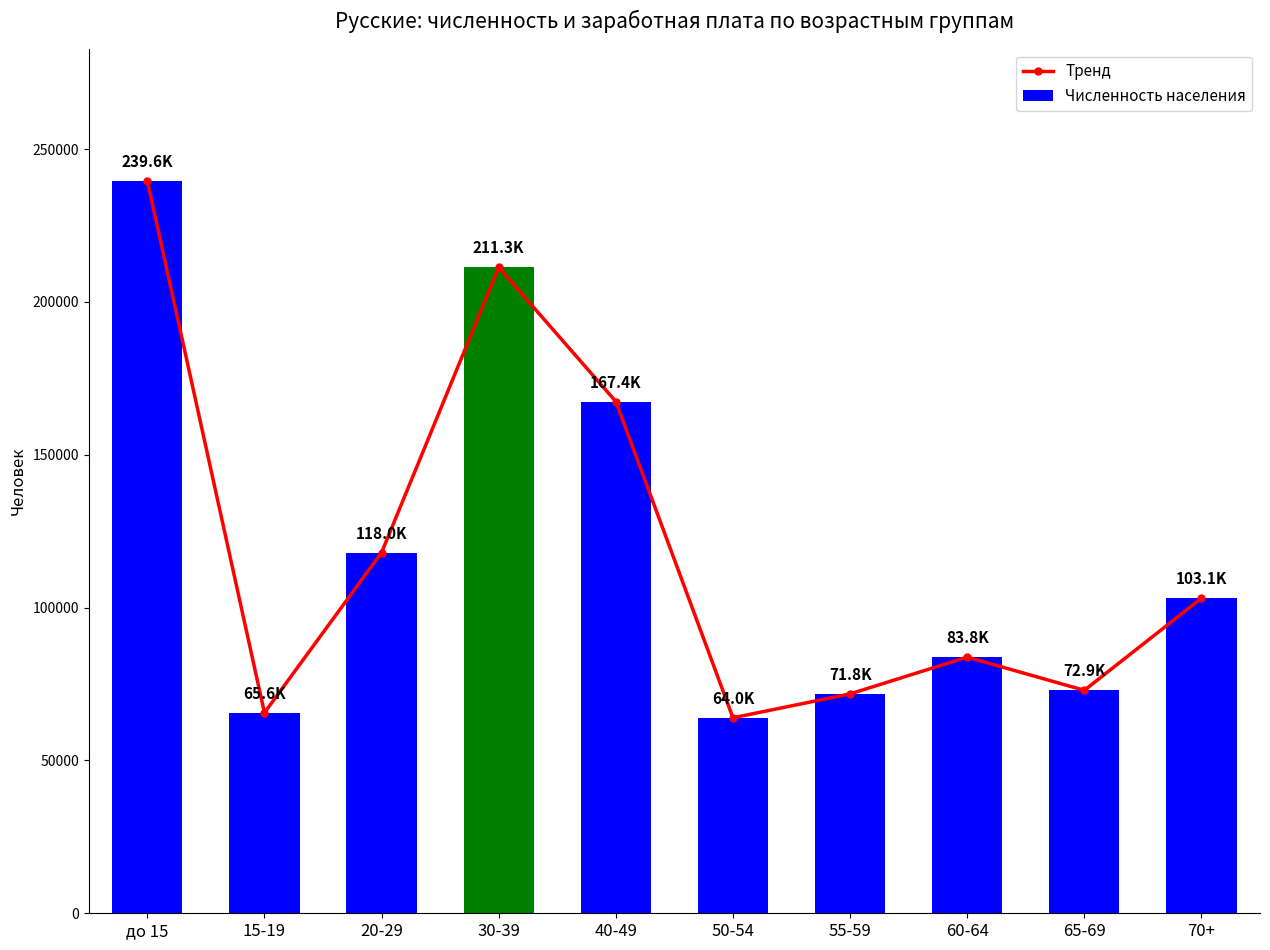

List the series in order of their peak value, lowest first.

Тренд, Численность населения